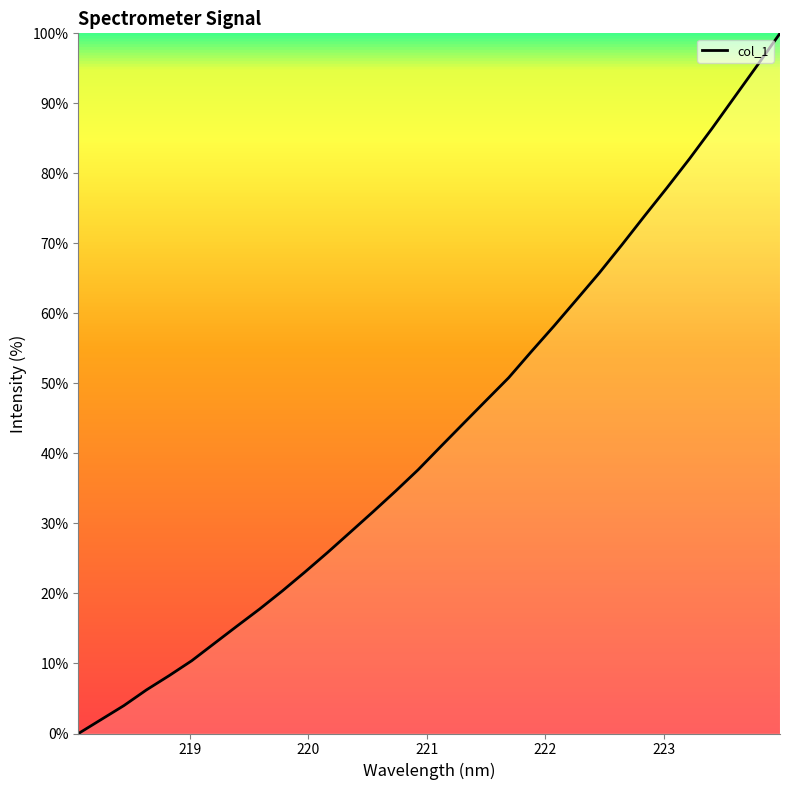

How many lines are shown in the chart?

1